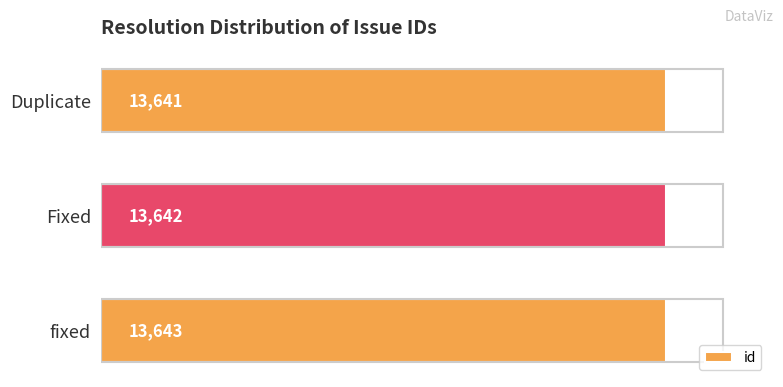

Does the chart contain stacked bars?

No